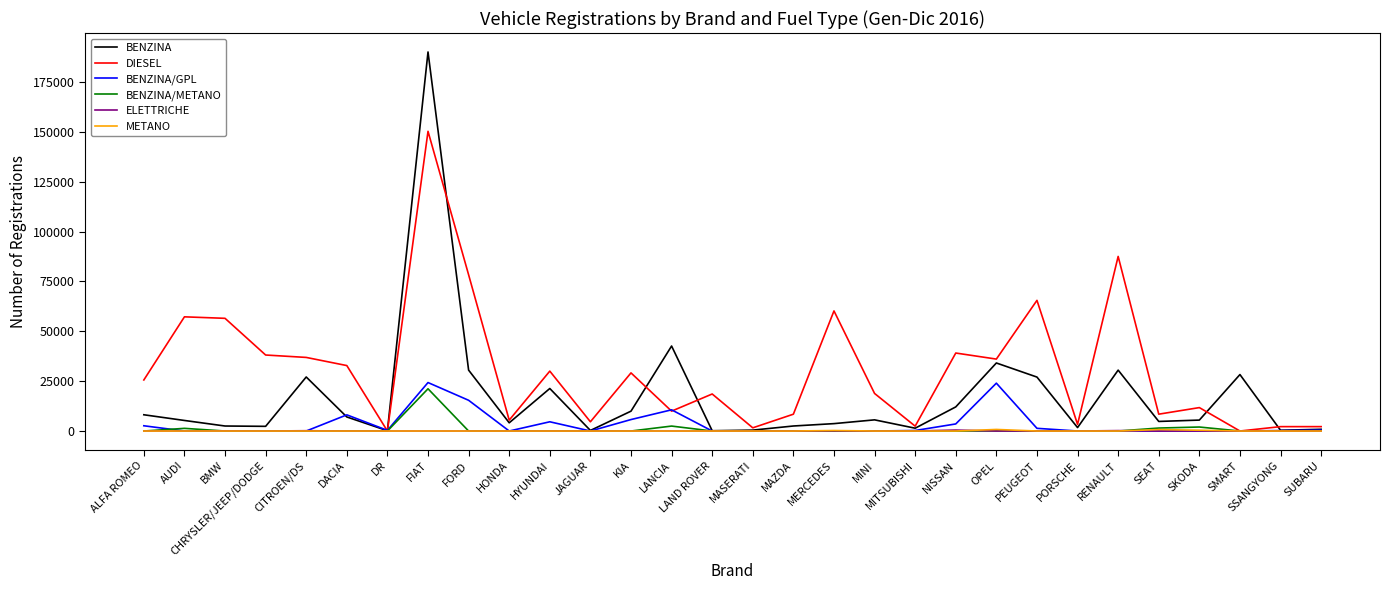

True or false: BENZINA/GPL has a value of 36387 at OPEL.

False